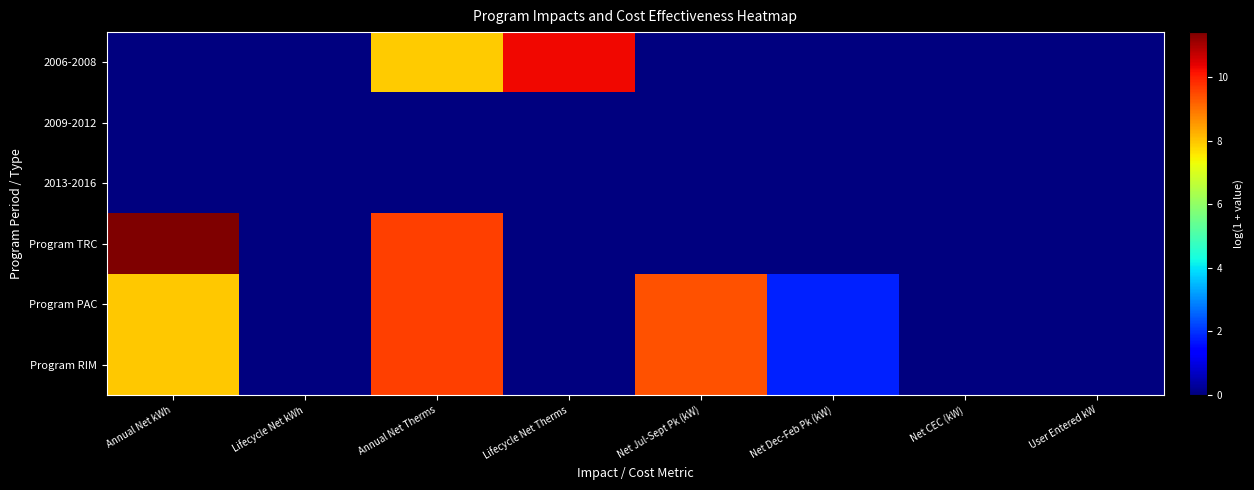

What is the greatest value displayed?

11.4